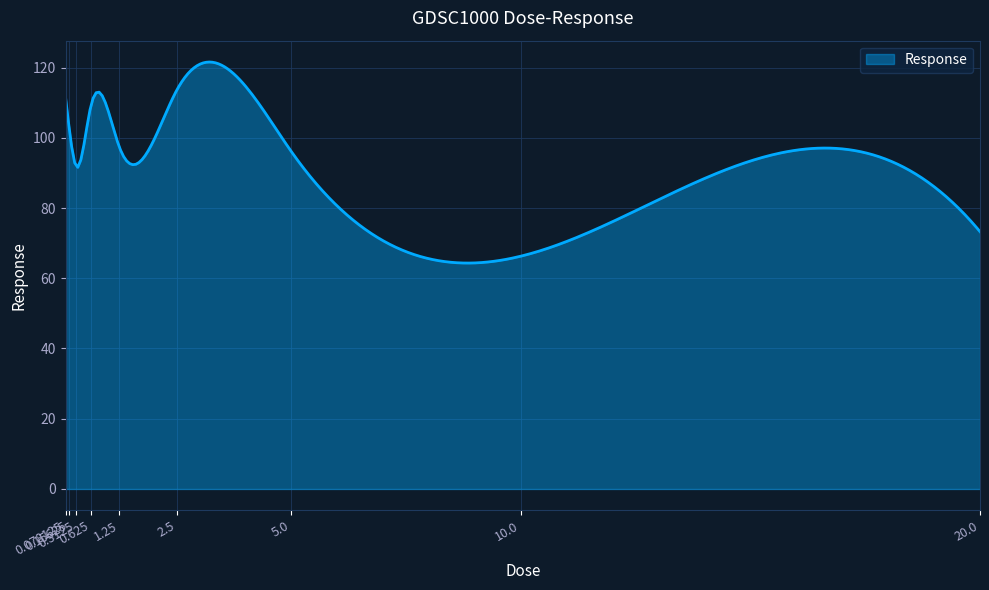

What is the difference between the maximum and minimum values?

57.2